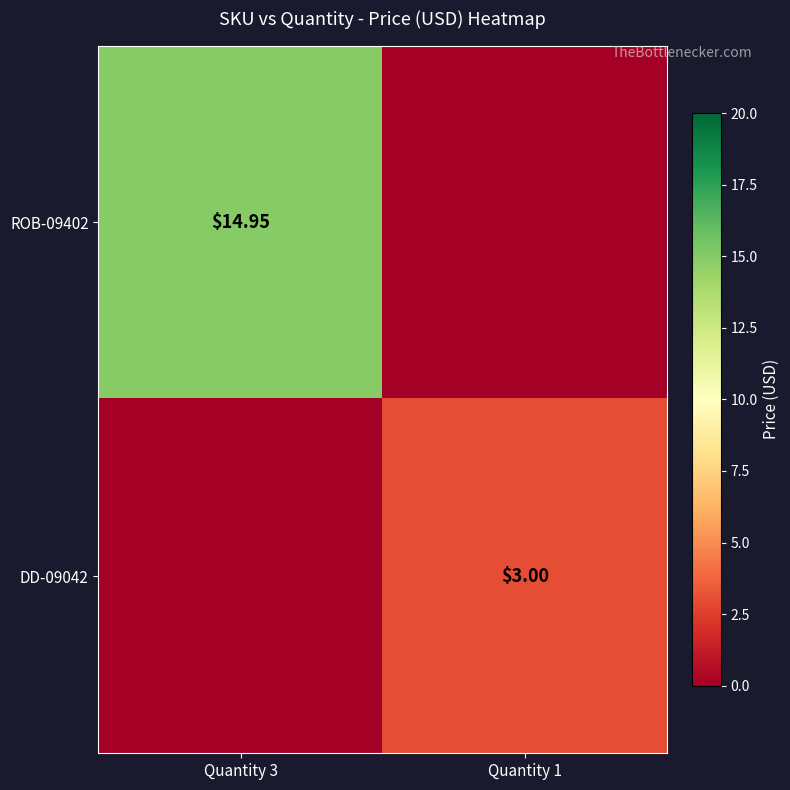

Is the value of DD-09042 at Quantity 1 greater than the value of ROB-09402 at Quantity 3?

No